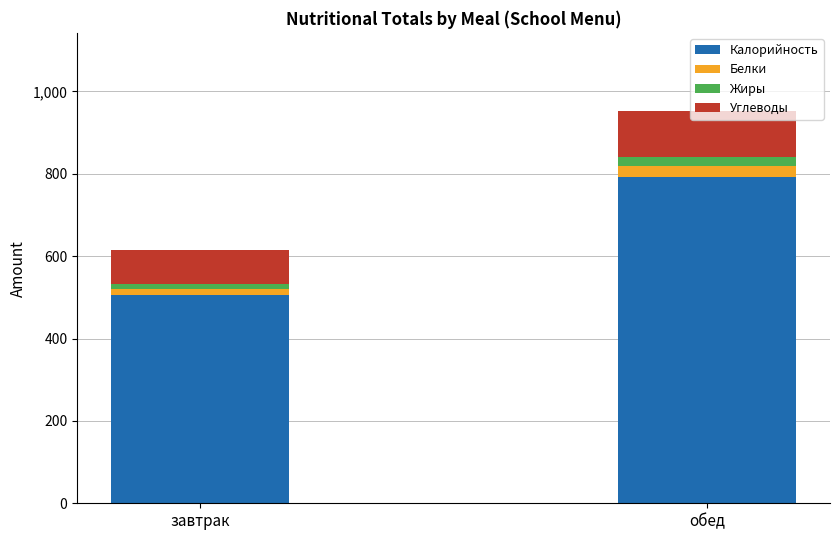

The value of Калорийность at обед is 345. True or false?

False